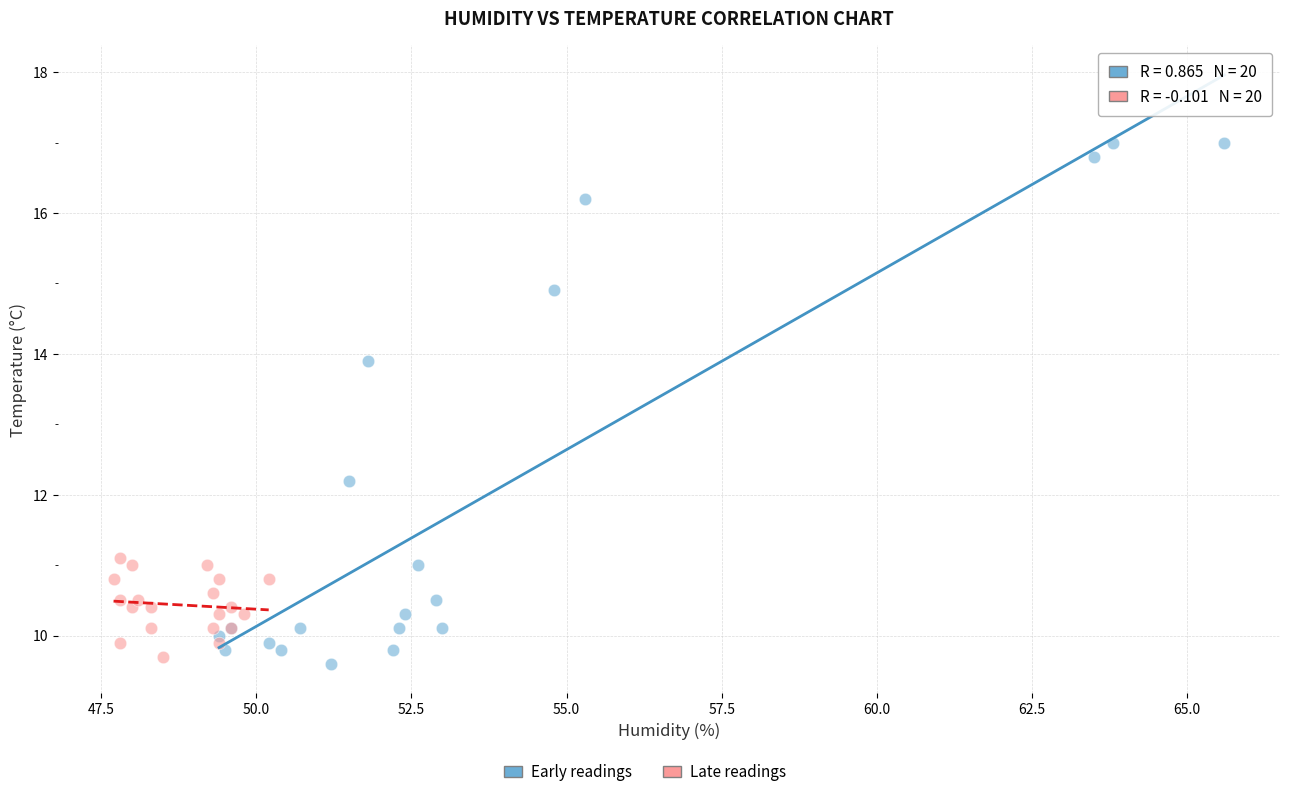

Which series has the widest spread of Y values?

Early readings